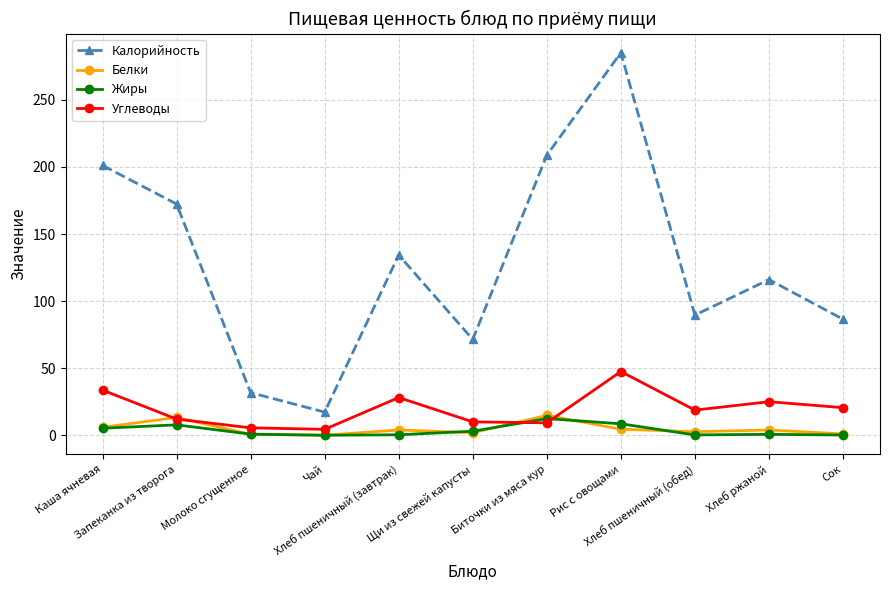

True or false: Жиры has more than 0 points higher than both neighbors.

True